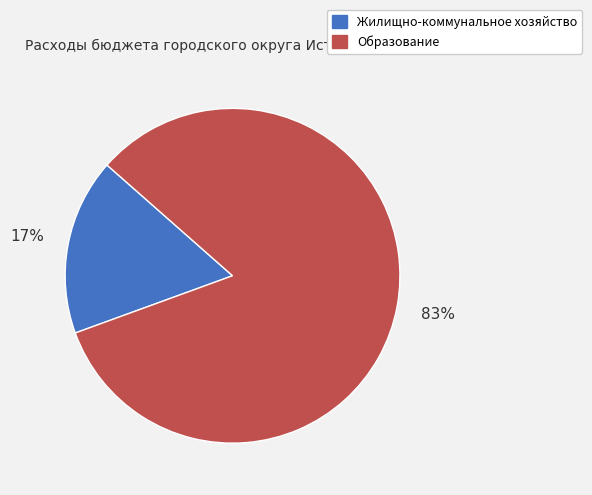

Approximately how many times larger is the value at Жилищно-коммунальное хозяйство compared to Образование?

0.2